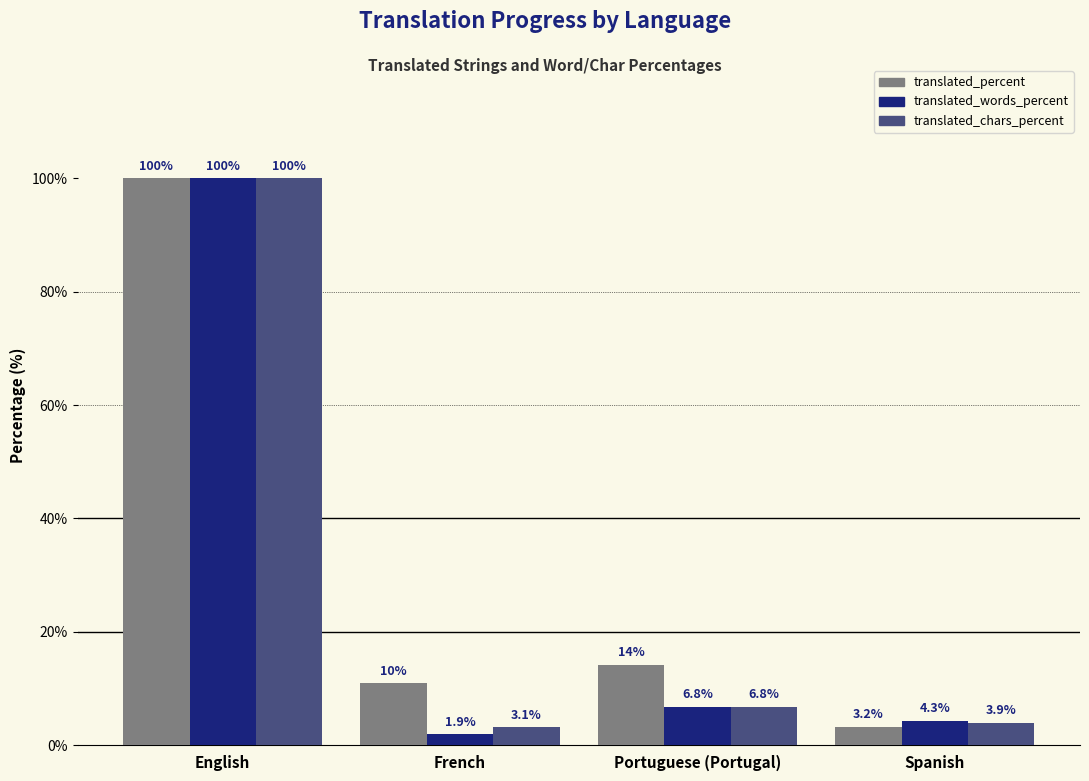

The translated_chars_percent series shows 100.0 at English. True or false?

True